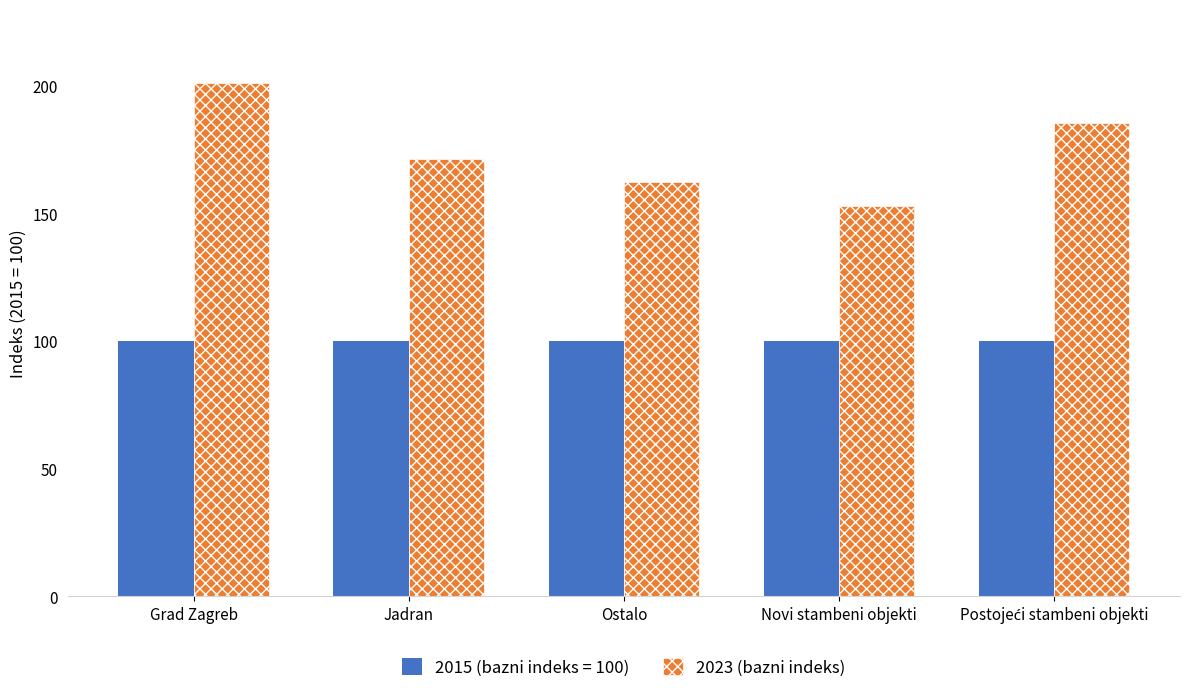

Does the chart contain any negative values?

No